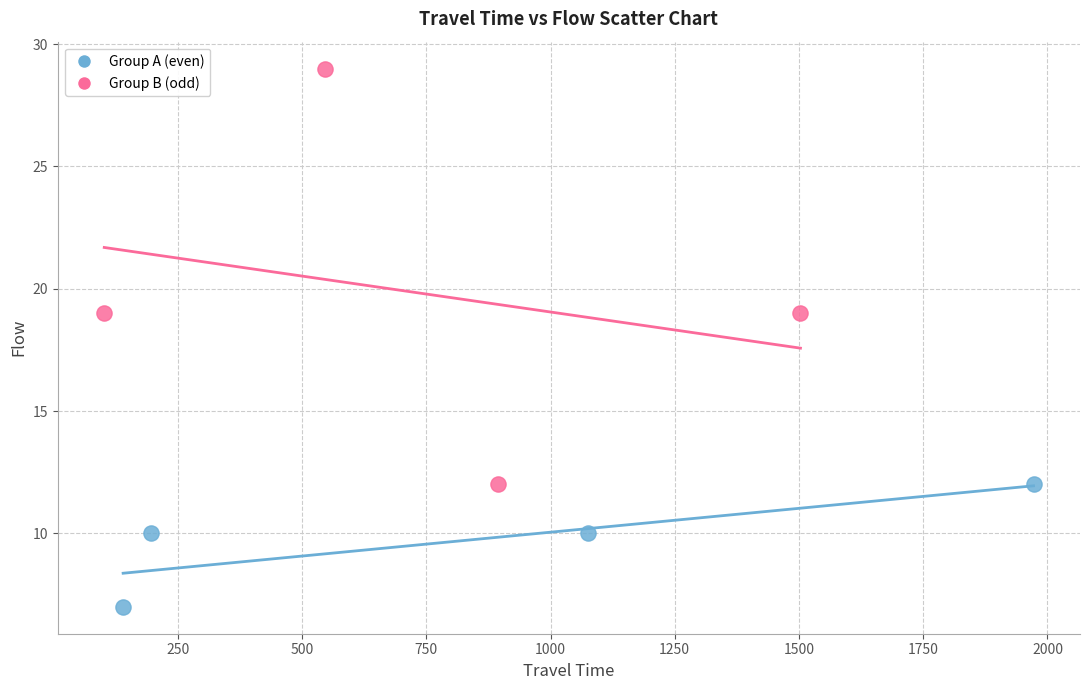

Which series has the widest spread of Y values?

Group B (odd)